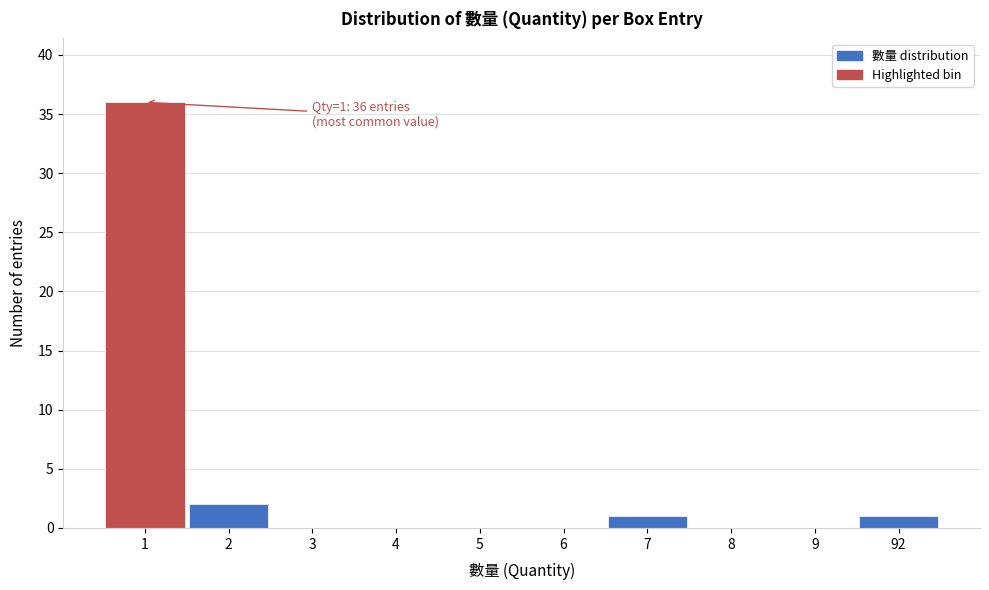

Reading right to left, transcribe all the data shown in this chart.

92=1	9=0	8=0	7=1	6=0	5=0	4=0	3=0	2=2	1=36